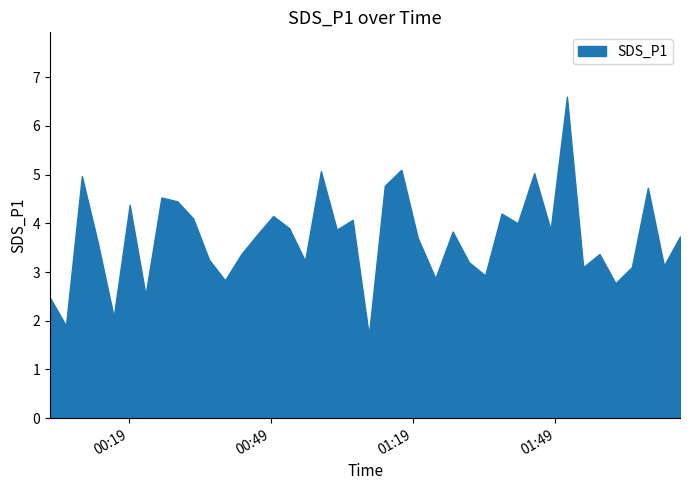

Reading left to right, extract all data points from this chart.

2022/07/29 00:02:19=2.5	2022/07/29 00:05:41=1.9	2022/07/29 00:09:02=5.0	2022/07/29 00:12:25=3.6	2022/07/29 00:15:46=2.1	2022/07/29 00:19:08=4.4	2022/07/29 00:22:29=2.5	2022/07/29 00:25:50=4.5	2022/07/29 00:29:11=4.5	2022/07/29 00:32:32=4.1	2022/07/29 00:35:54=3.2	2022/07/29 00:39:15=2.8	2022/07/29 00:42:43=3.4	2022/07/29 00:46:04=3.8	2022/07/29 00:49:25=4.2	2022/07/29 00:52:48=3.9	2022/07/29 00:56:09=3.2	2022/07/29 00:59:30=5.1	2022/07/29 01:02:51=3.9	2022/07/29 01:06:12=4.1	2022/07/29 01:09:37=1.7	2022/07/29 01:12:59=4.8	2022/07/29 01:16:29=5.1	2022/07/29 01:19:57=3.7	2022/07/29 01:23:40=2.9	2022/07/29 01:27:19=3.8	2022/07/29 01:30:45=3.2	2022/07/29 01:34:10=2.9	2022/07/29 01:37:38=4.2	2022/07/29 01:41:03=4.0	2022/07/29 01:44:31=5.0	2022/07/29 01:47:59=3.9	2022/07/29 01:51:26=6.6	2022/07/29 01:54:52=3.1	2022/07/29 01:58:18=3.4	2022/07/29 02:01:41=2.8	2022/07/29 02:05:08=3.1	2022/07/29 02:08:31=4.7	2022/07/29 02:11:55=3.1	2022/07/29 02:15:18=3.7